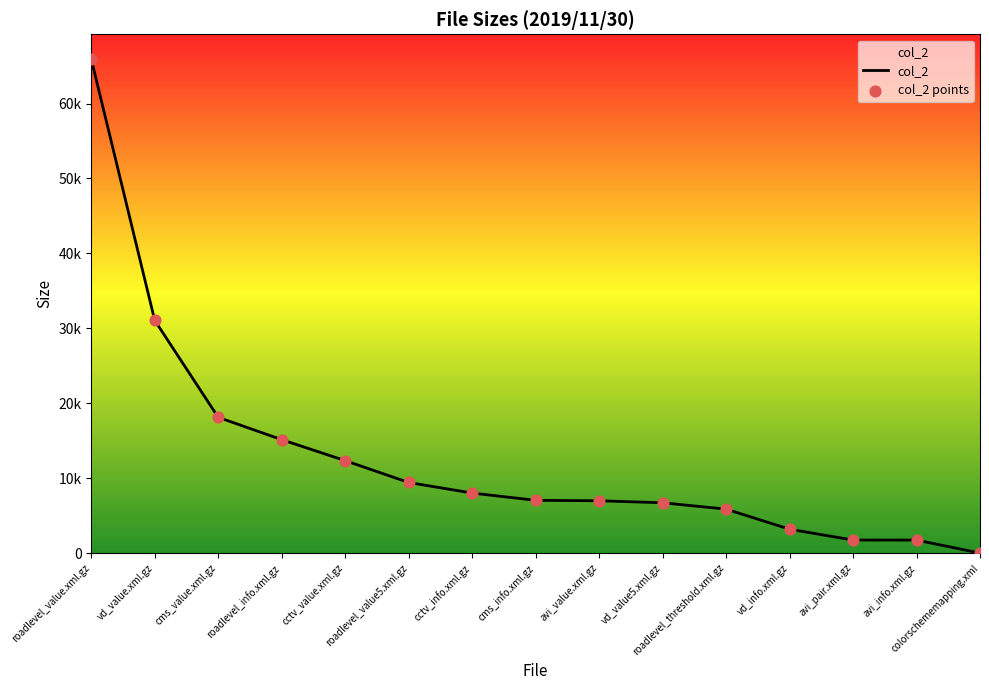

Does the chart have visible grid lines?

No